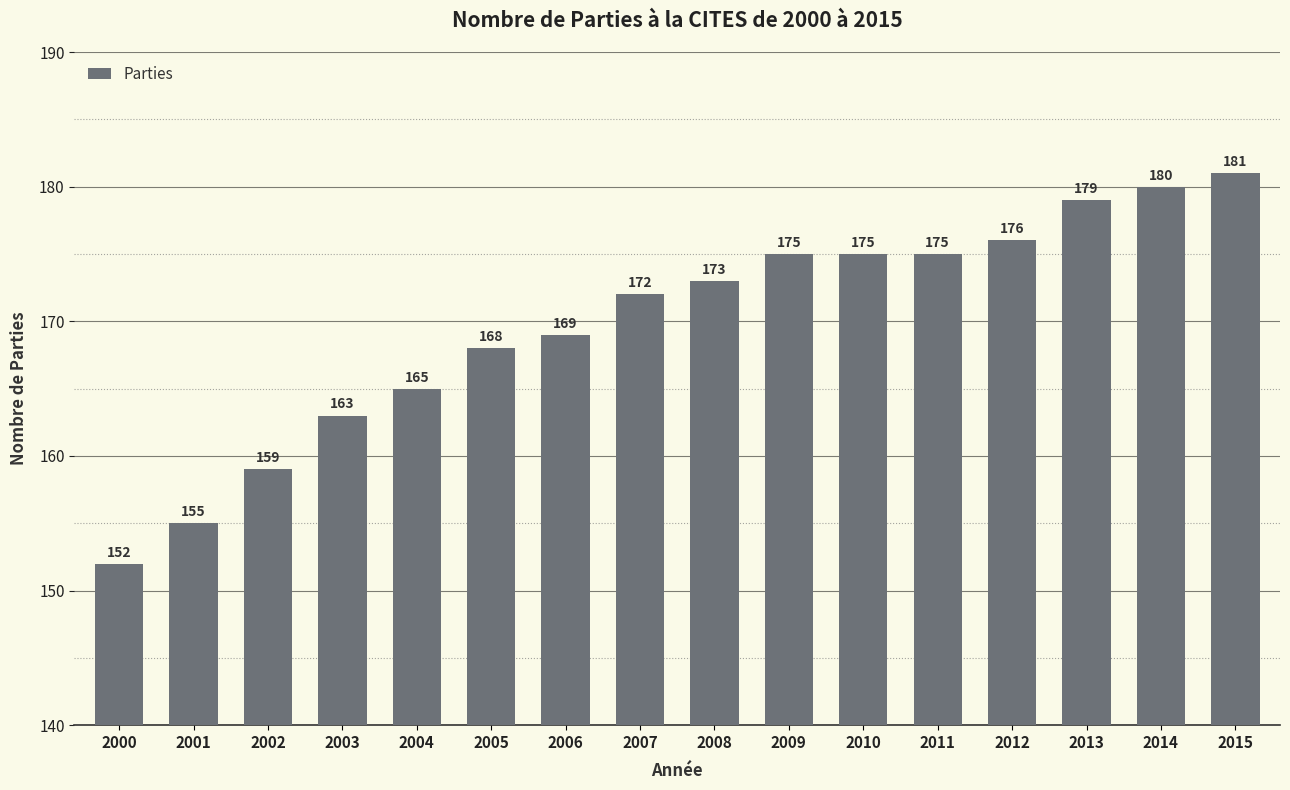

What is the change in value from 2001 to 2002?

+4